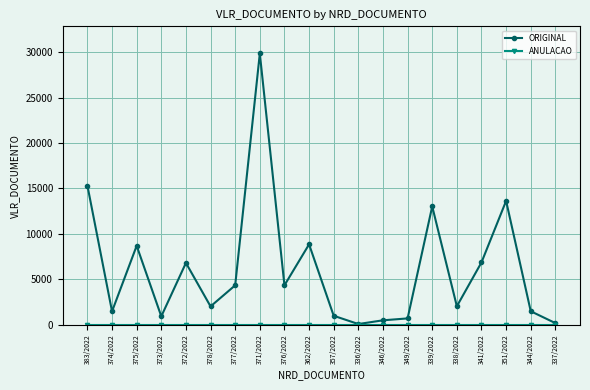

True or false: ORIGINAL has a value of 933.3 at 373/2022.

True